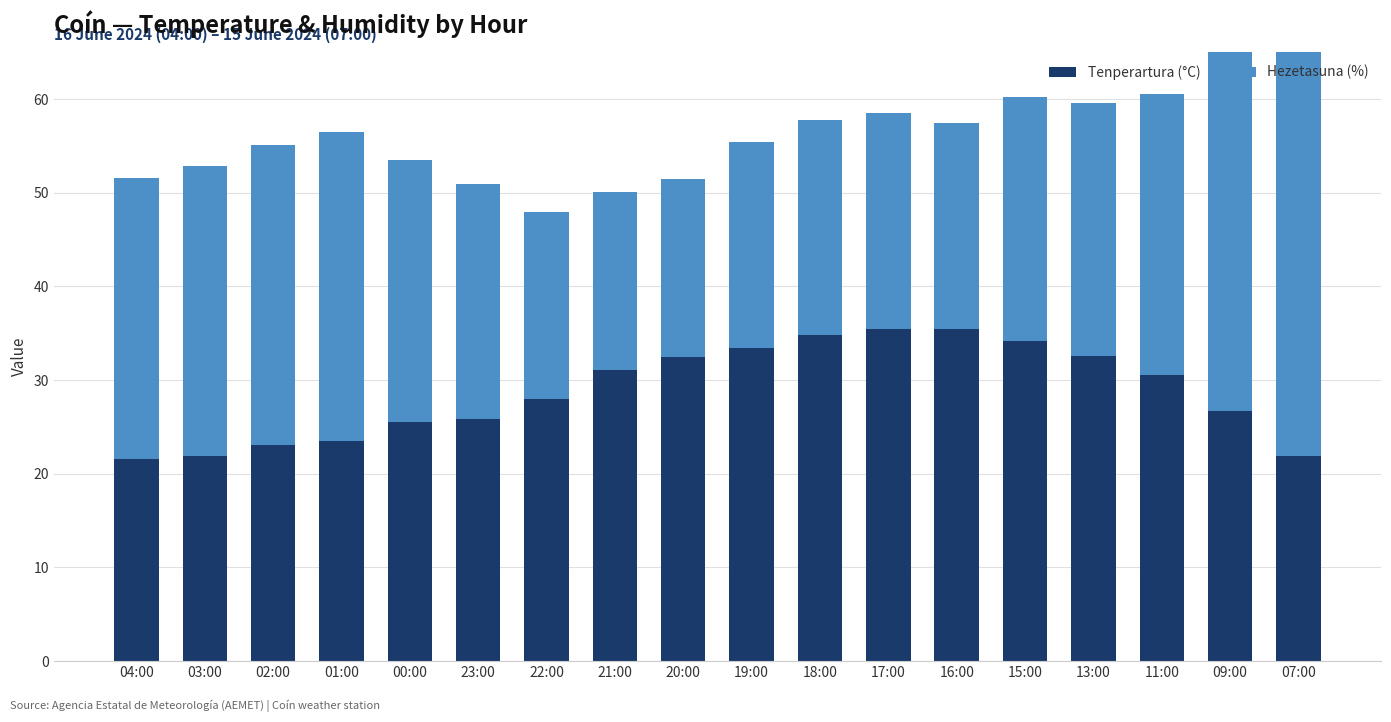

The Tenperartura (°C) series shows 18.3 at 22:00. True or false?

False